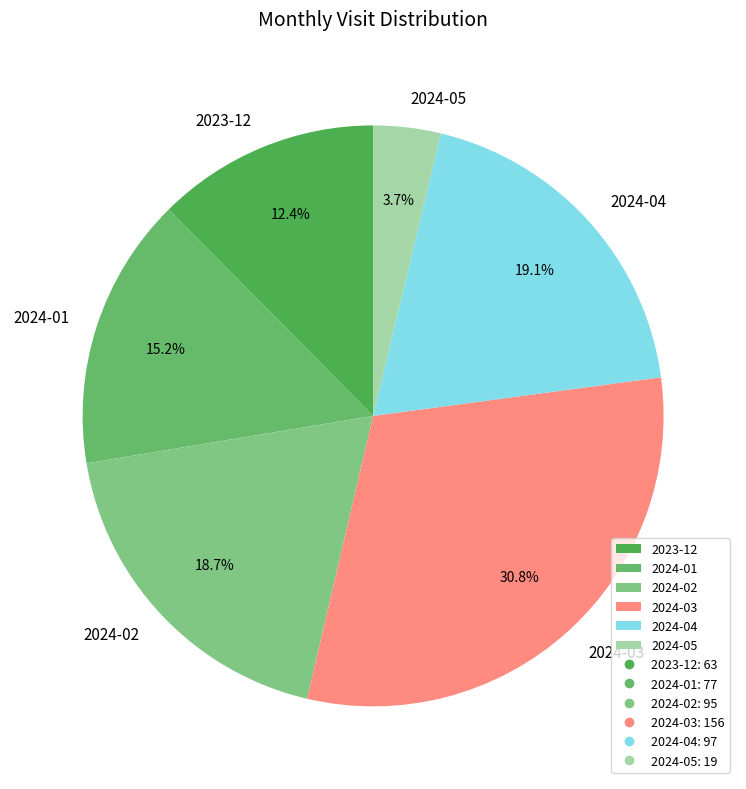

What is the ratio of the value at 2024-03 to the value at 2024-04?

1.6